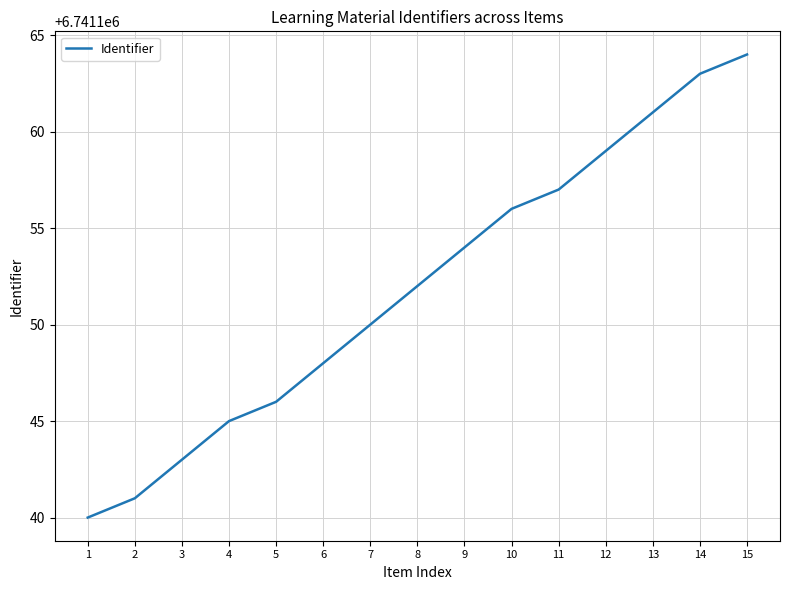

What is the difference between the values at 14 and 7?

13